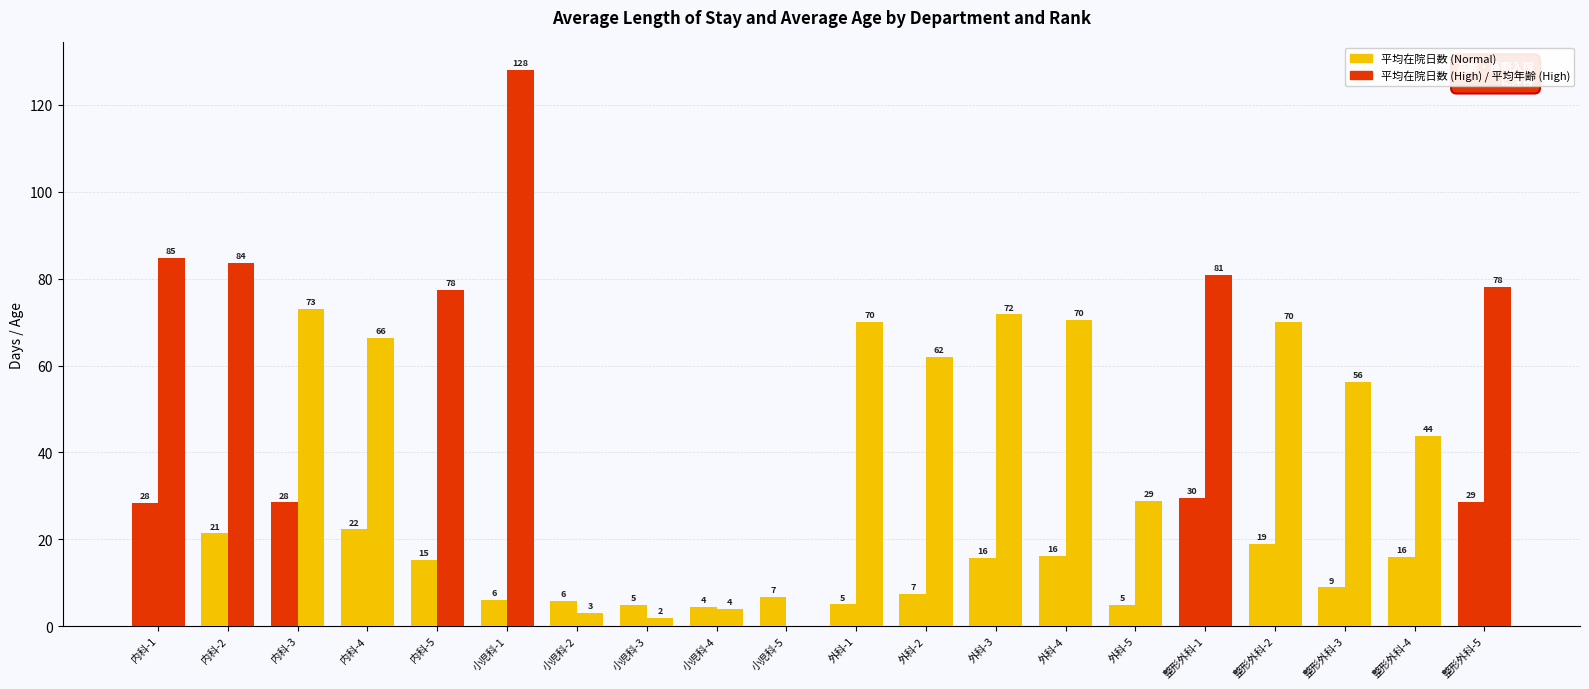

Count the number of data series in this chart.

2